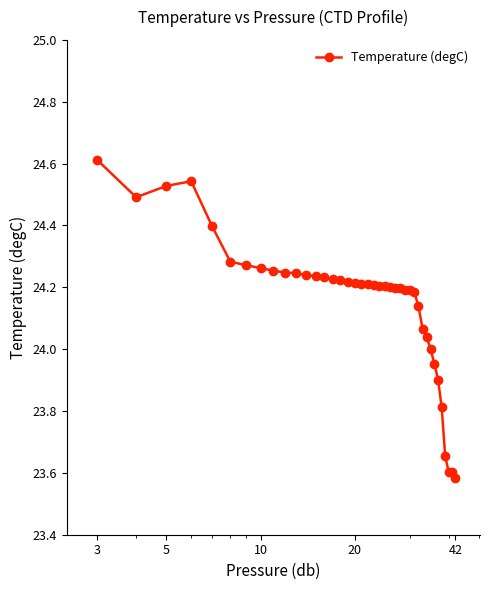

What is the maximum value shown in the chart?

24.6